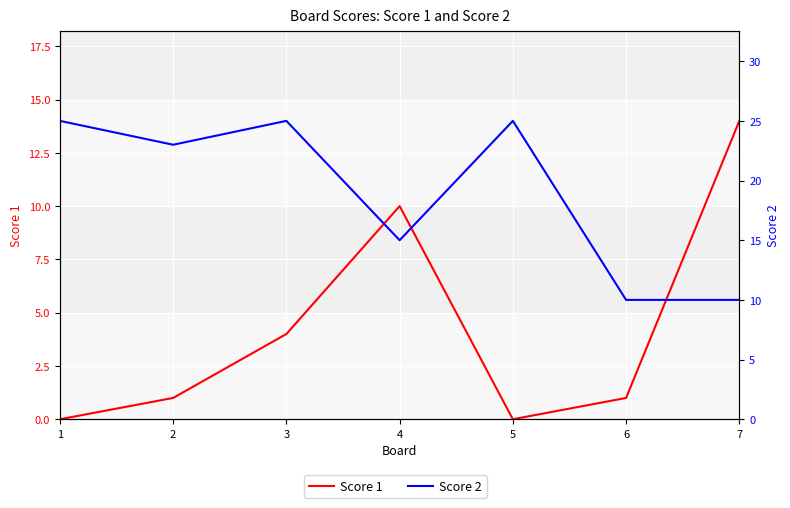

Where does the Score 1 series first go above 1?

3